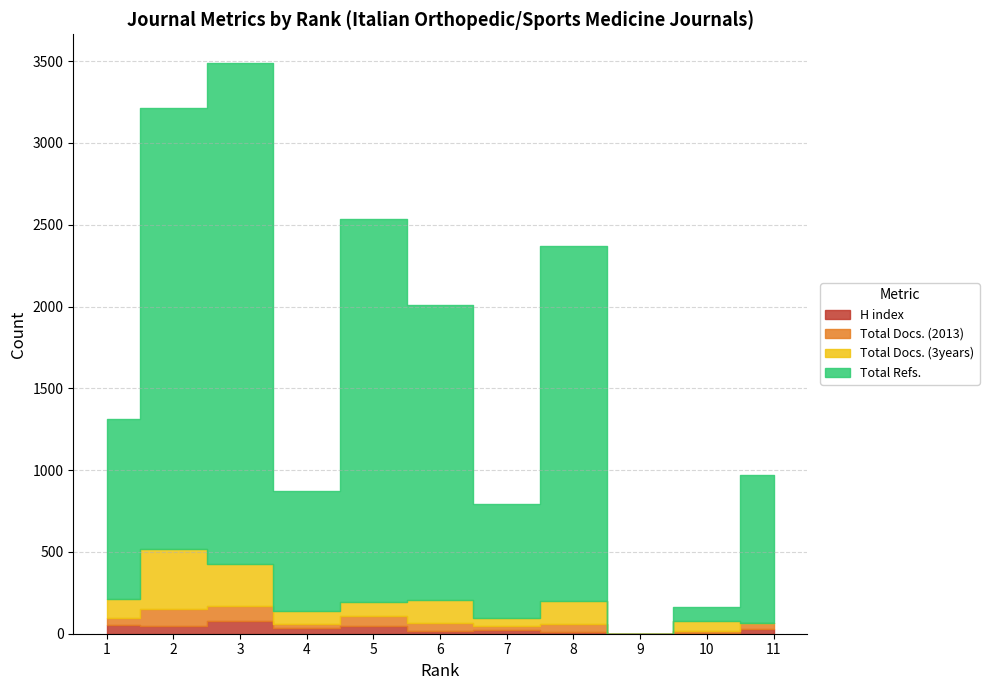

Rank the series at 9 from highest to lowest value.

H index, Total Docs. (2013), Total Docs. (3years), Total Refs.